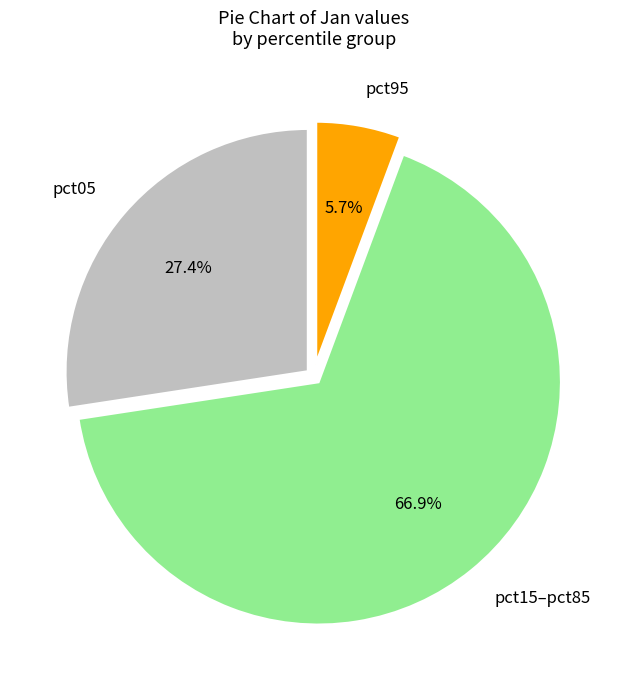

What percentage is NOT represented by pct05?

72.6%